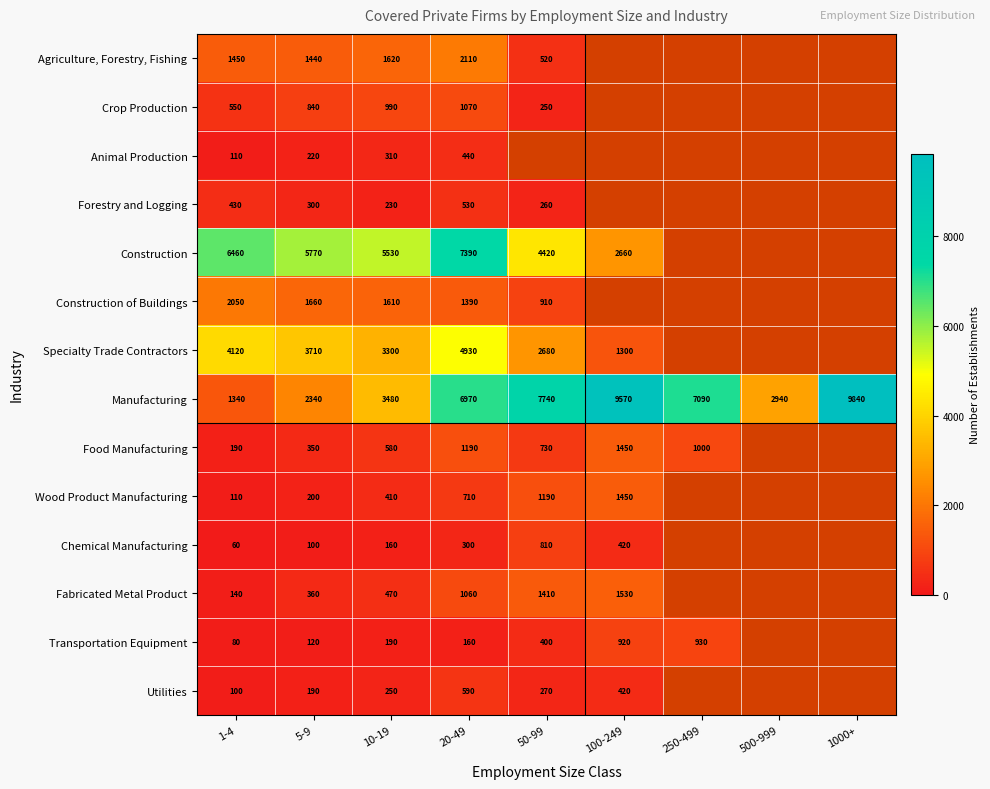

The value of Food Manufacturing at 1-4 is 308.7. True or false?

False